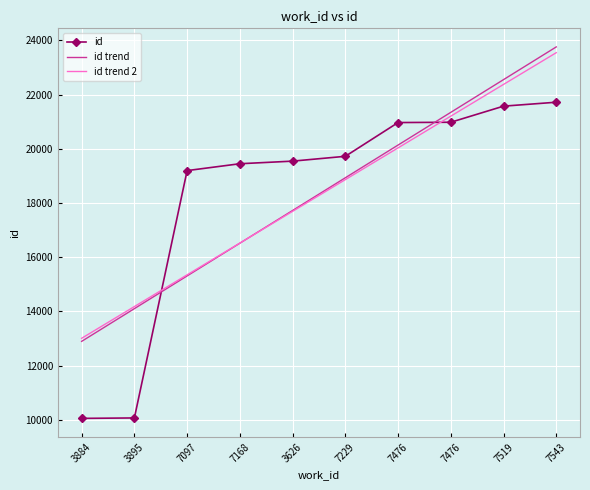

What is the minimum value for id trend?

12898.1